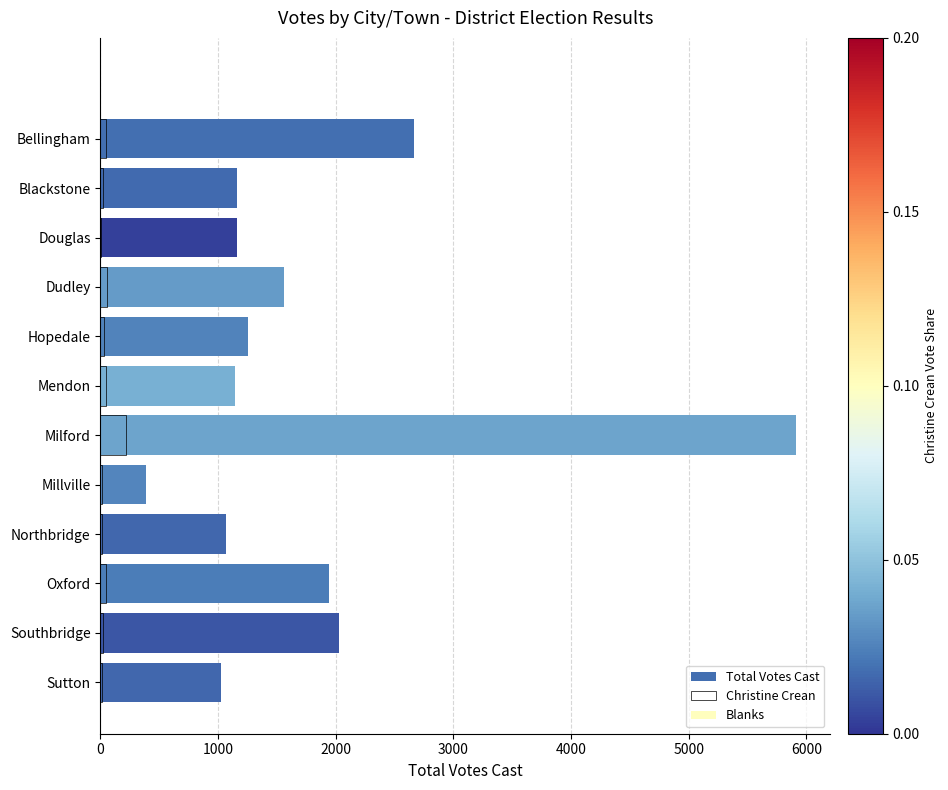

What is the value of the Total Votes Cast bar at the 6th from the left?

1145